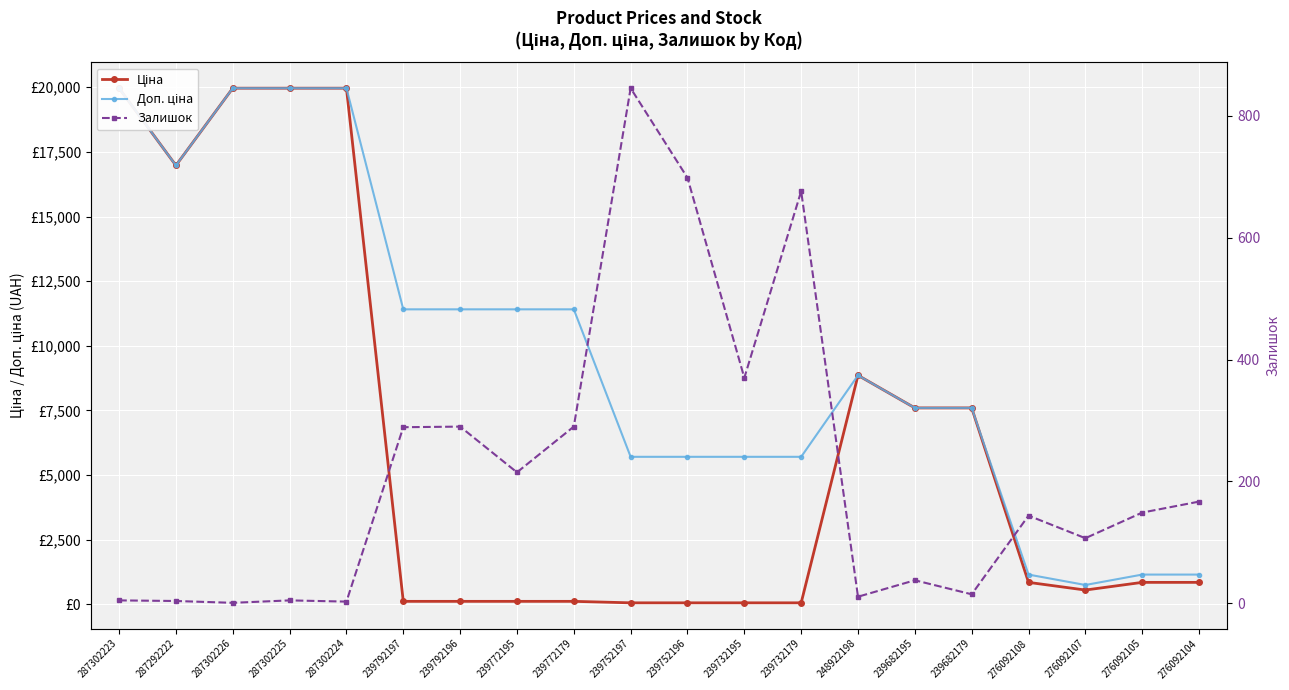

Reading right to left, what are all the values shown in this chart?

Ціна: 848.4	848.4	551.5	848.4	7596.5	7596.5	8856.7	57.0	57.0	57.0	57.0	114.1	114.1	114.1	114.1	19964.2	19964.2	19964.2	16976.3	19964.2
Доп. ціна: 1149.7	1149.7	747.0	1149.7	7596.5	7596.5	8856.7	5705.0	5705.0	5705.0	5705.0	11410.0	11410.0	11410.0	11410.0	19964.2	19964.2	19964.2	16976.3	19964.2
Залишок: 167.0	149.0	107.0	144.0	15.0	38.0	11.0	676.0	370.0	698.0	845.0	290.0	215.0	290.0	289.0	3.0	5.0	1.0	4.0	5.0